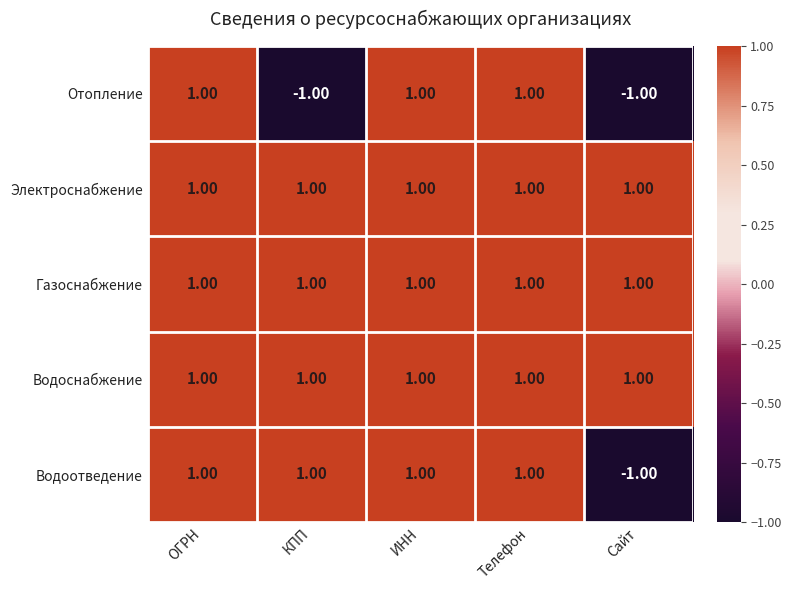

Is the value of Газоснабжение at ИНН greater than the value of Отопление at Сайт?

Yes